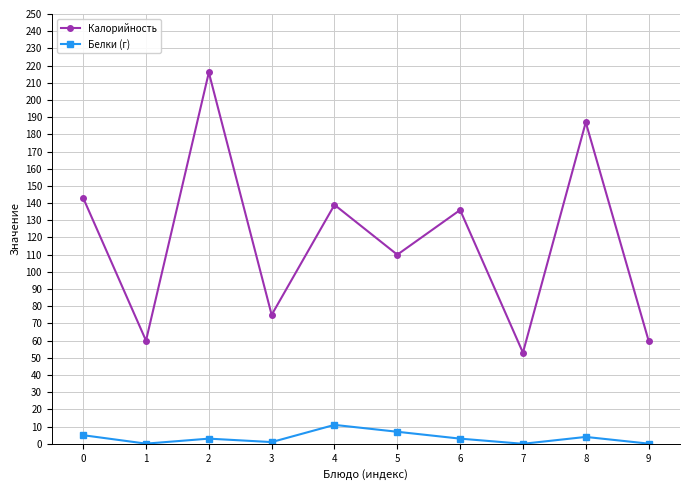

What is the total value across all series at 7?

53.0